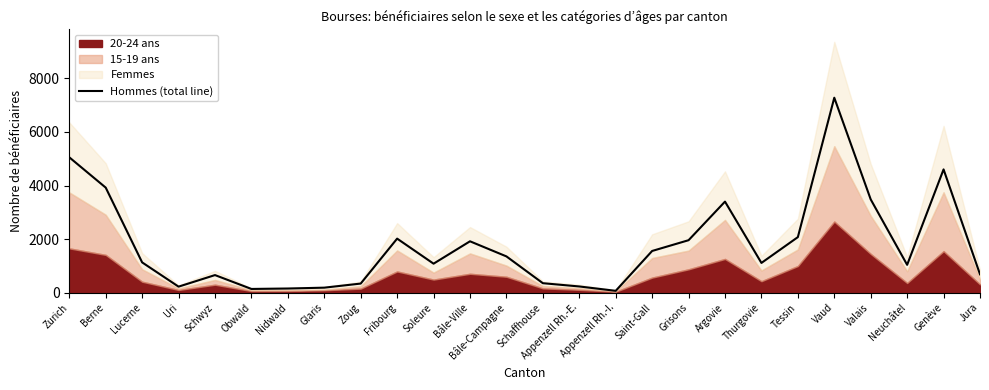

How many points are lower than both their immediate neighbors (excluding endpoints)?

6